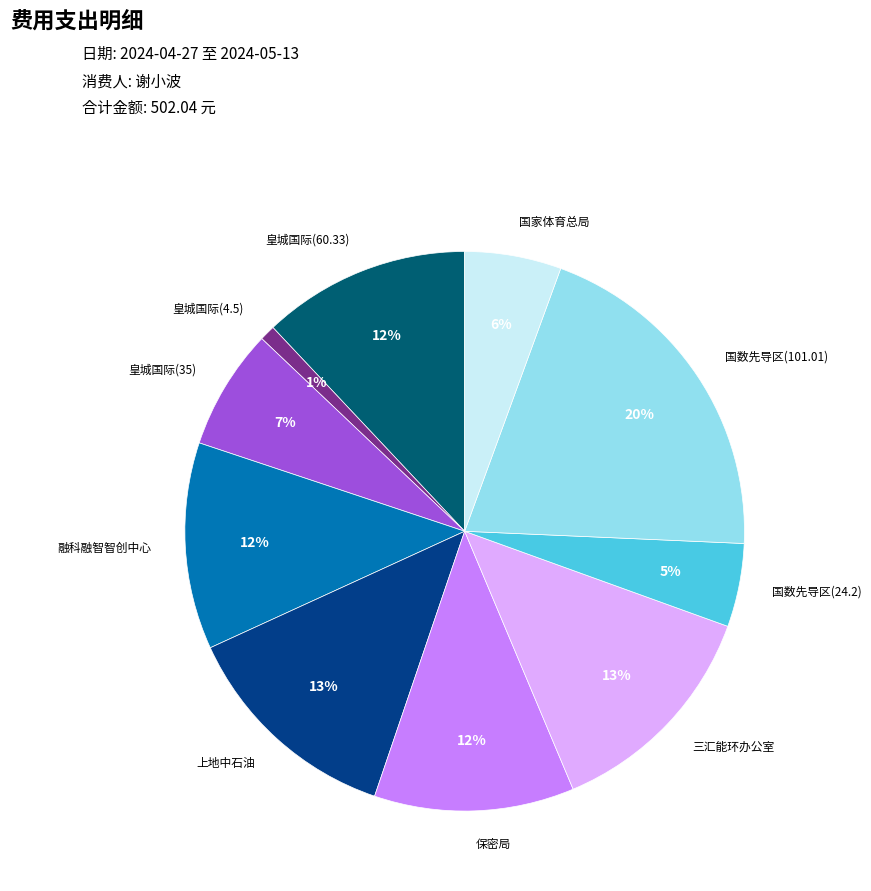

How many slices are in this pie chart?

10